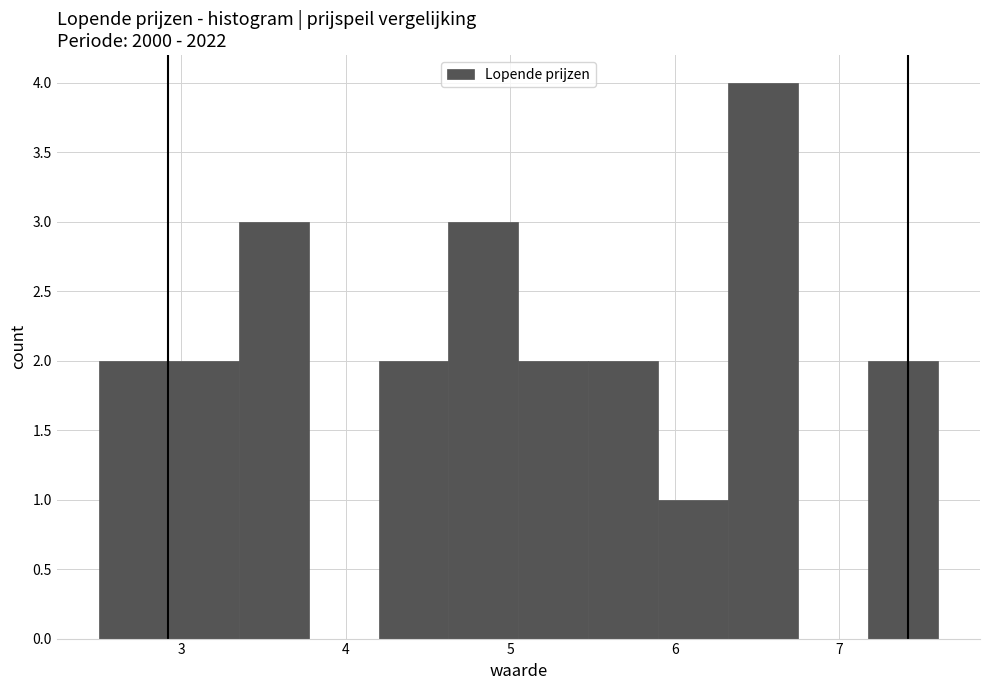

How tall is the bar that spans 2.9 to 3.4 on the x-axis? Neither the bar edges nor the heights are printed on the chart, so give them approximately, as read against the axes.

2